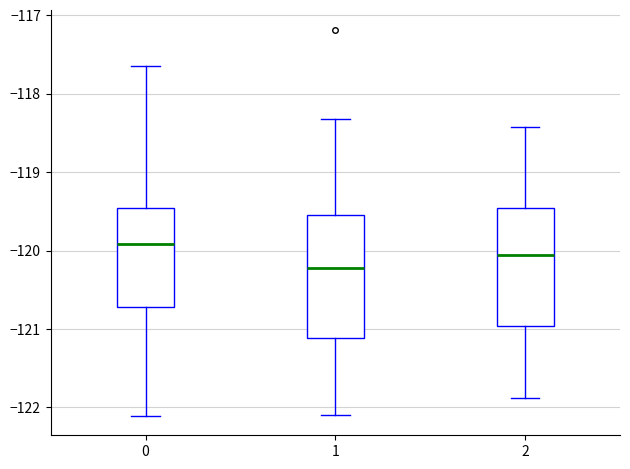

Where does the median line of the box at x = 0 sit on the y-axis? The values are not printed on the chart, so give them approximately, as read against the axis.

-119.9